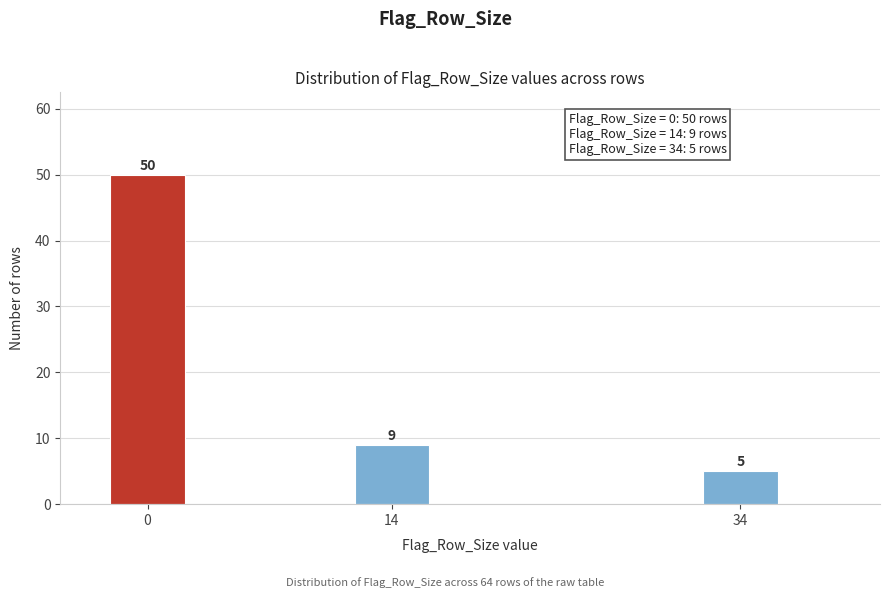

Reading left to right, transcribe all the data shown in this chart.

0=50	14=9	34=5